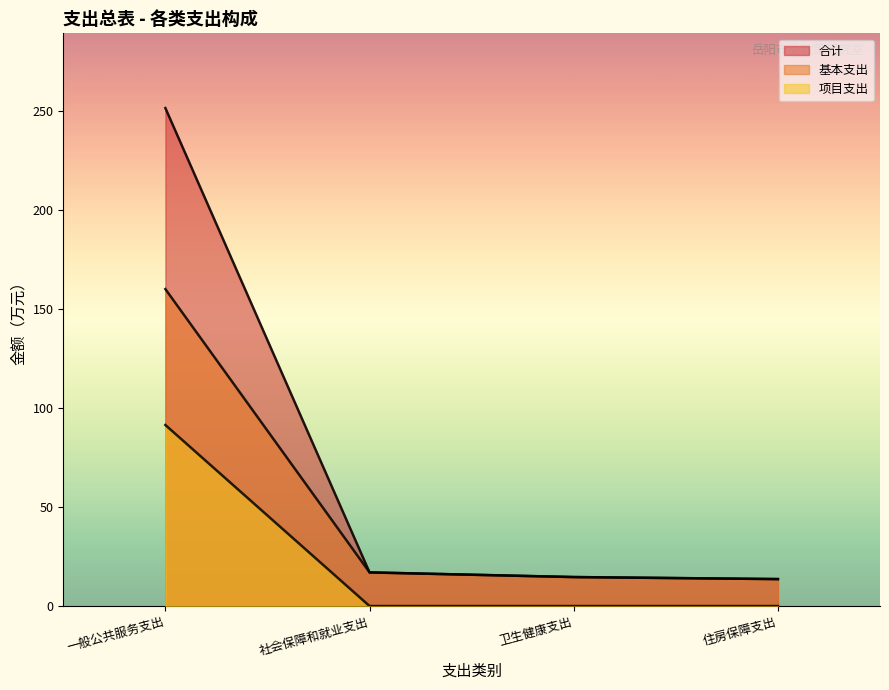

At which label does 基本支出 reach its minimum?

住房保障支出